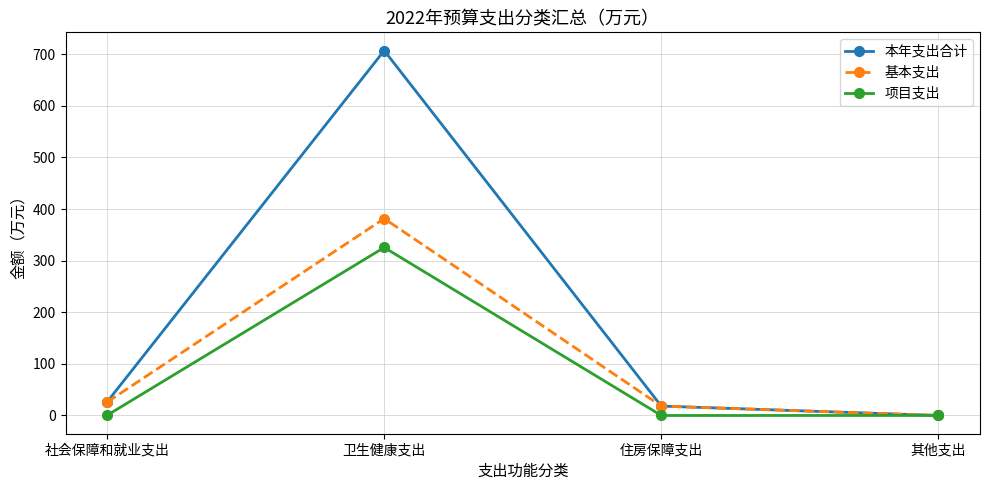

What are all the series names shown in the legend?

本年支出合计, 基本支出, 项目支出